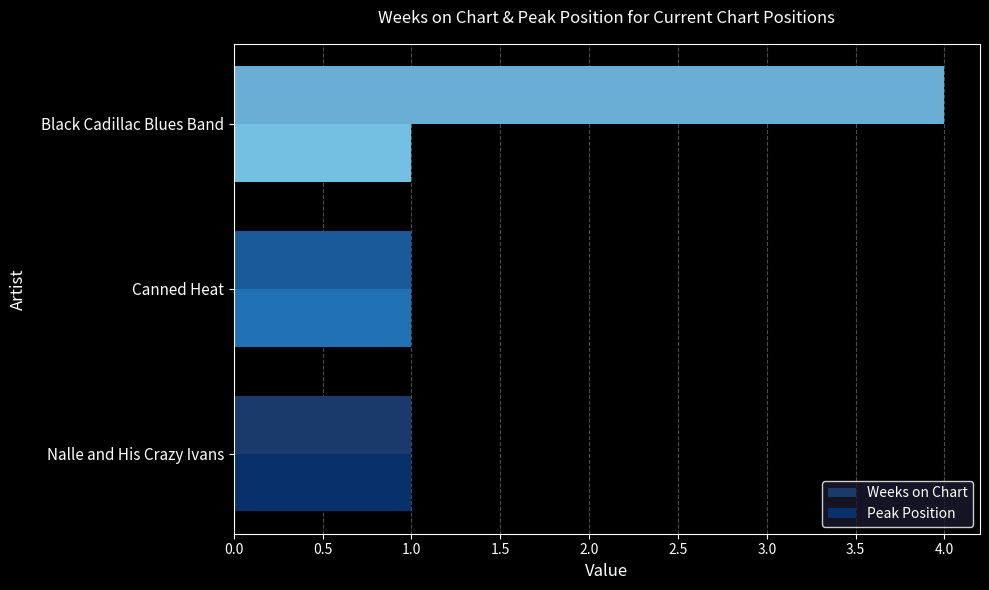

List the series in order of their overall mean, lowest first.

Peak Position, Weeks on Chart